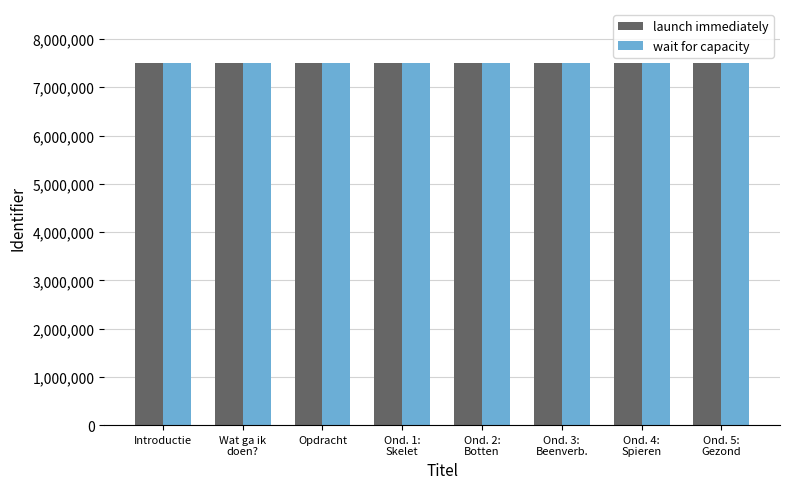

The value of launch immediately at Ond. 4:
Spieren is 4986183. True or false?

False